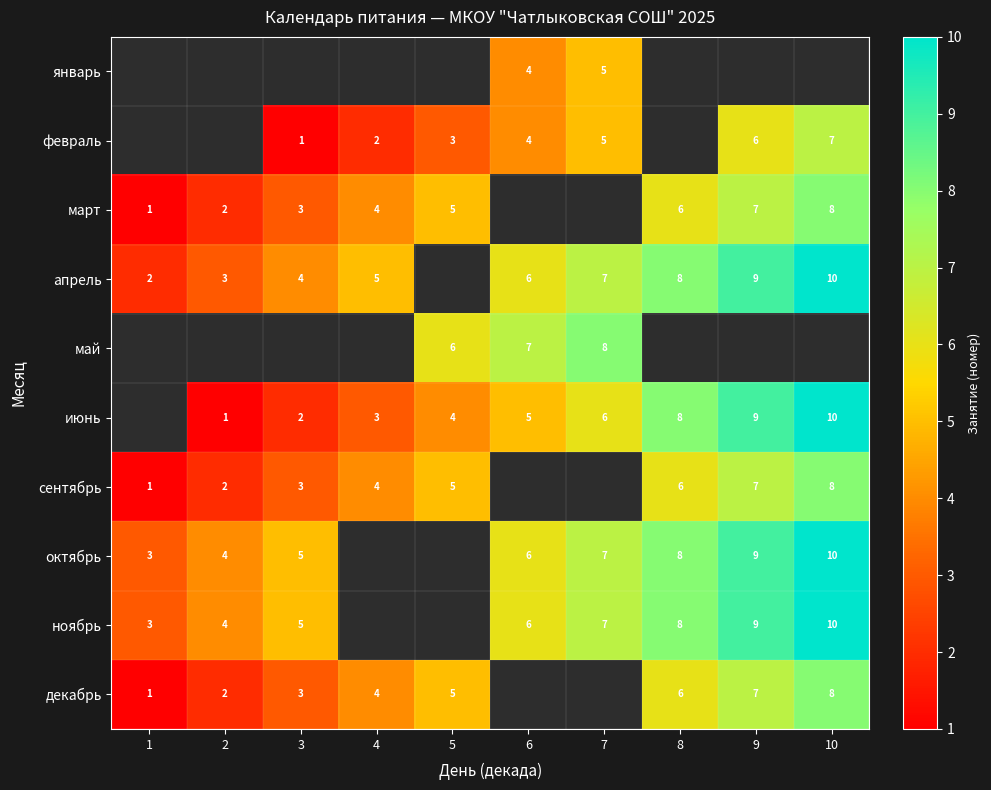

True or false: март has a value of 0 at 1.

False